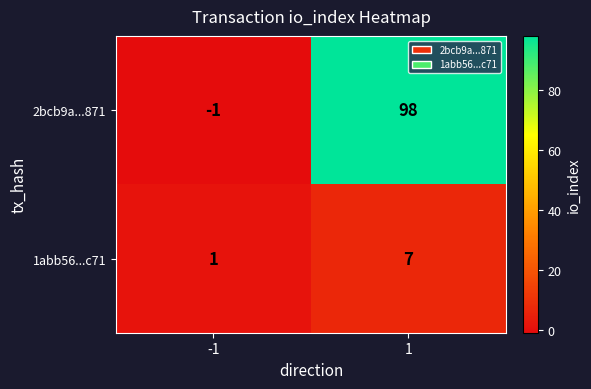

Which series has the largest total across all categories?

2bcb9a...871